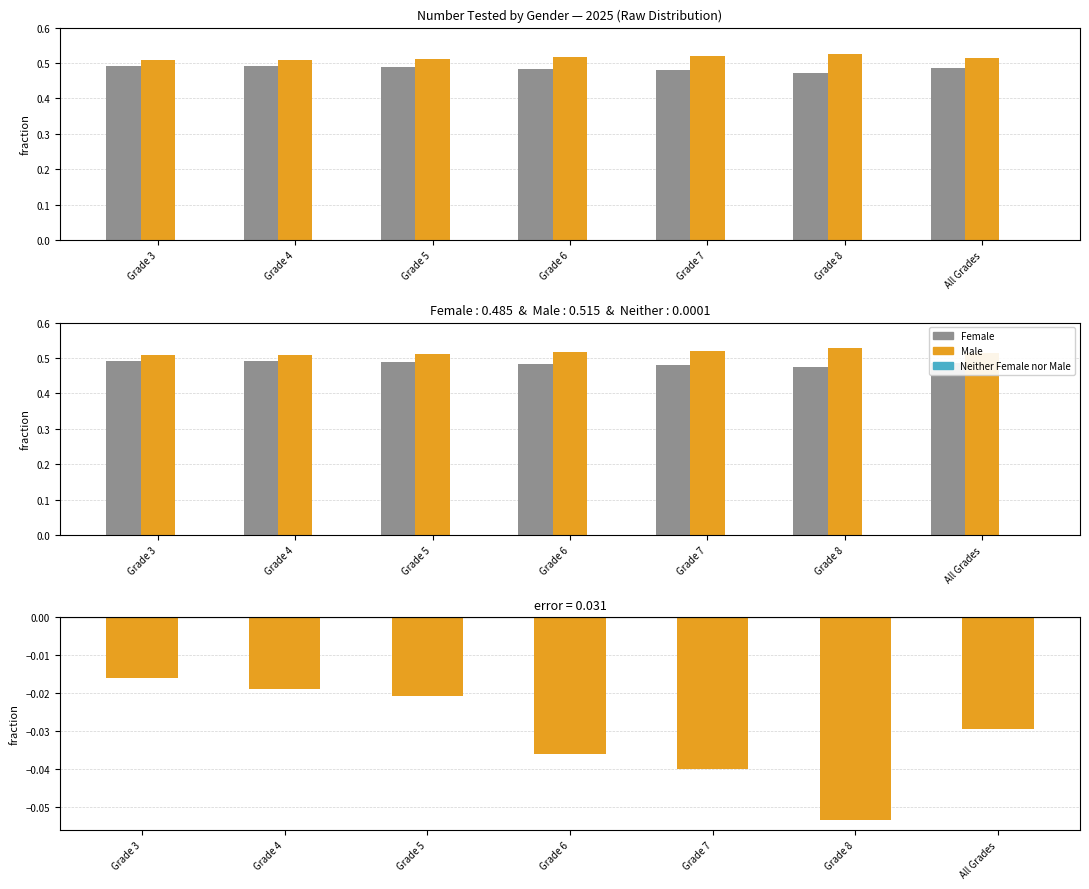

Which label corresponds to the smallest value in the chart?

Grade 8